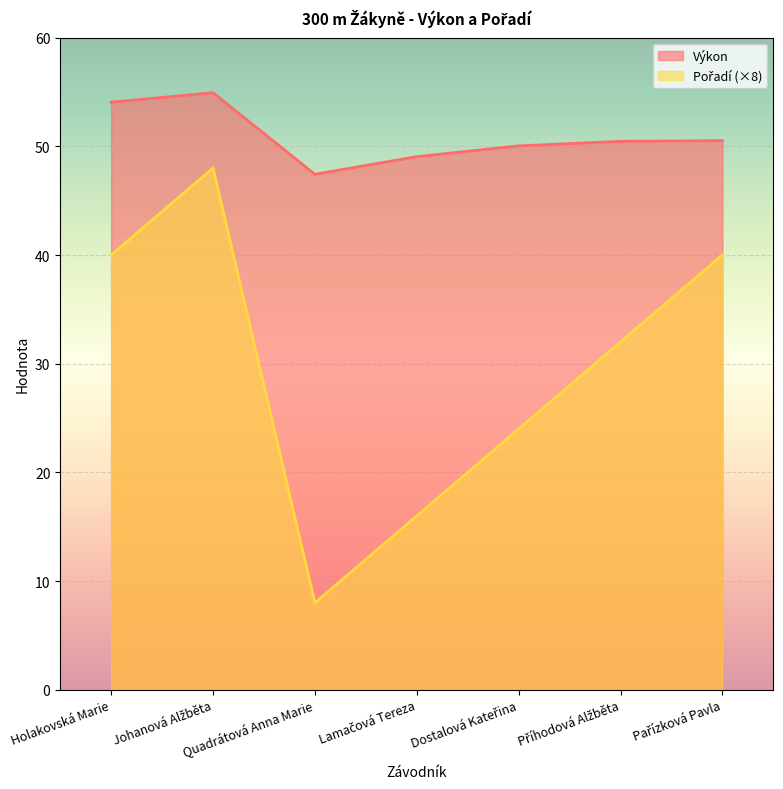

Where does the Pořadí series first go above 32?

Holakovská Marie